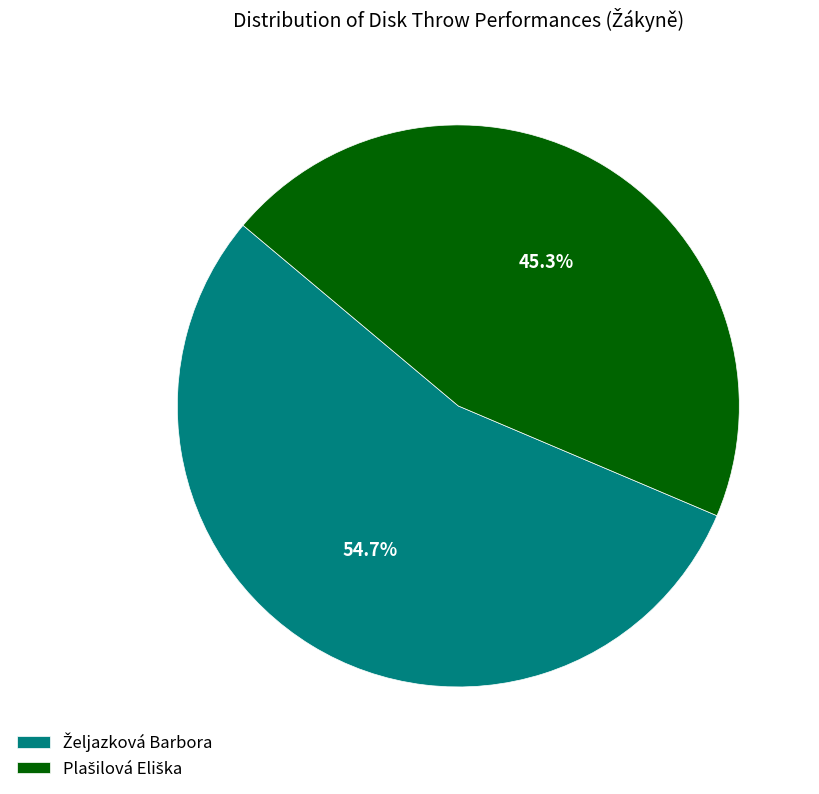

Is there a majority slice in this chart?

Yes